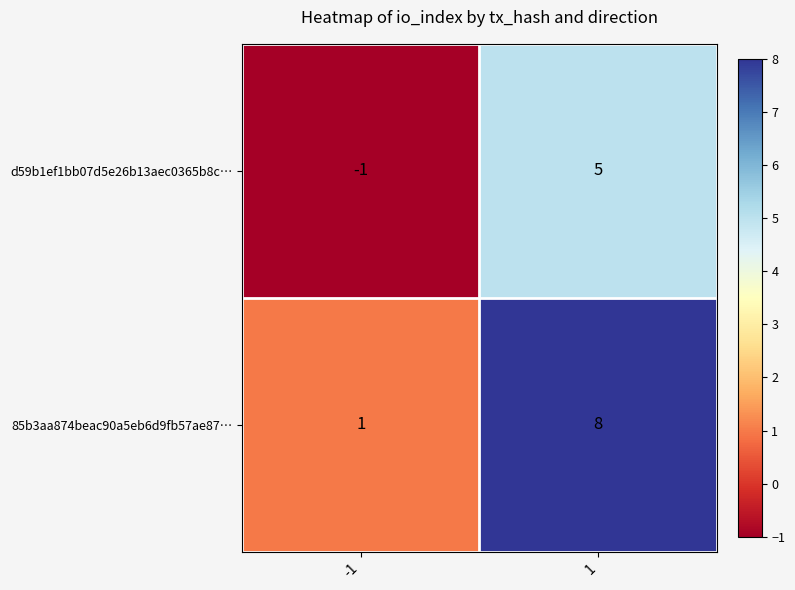

Which series has the largest total across all categories?

85b3aa874beac90a5eb6d9fb57ae87…